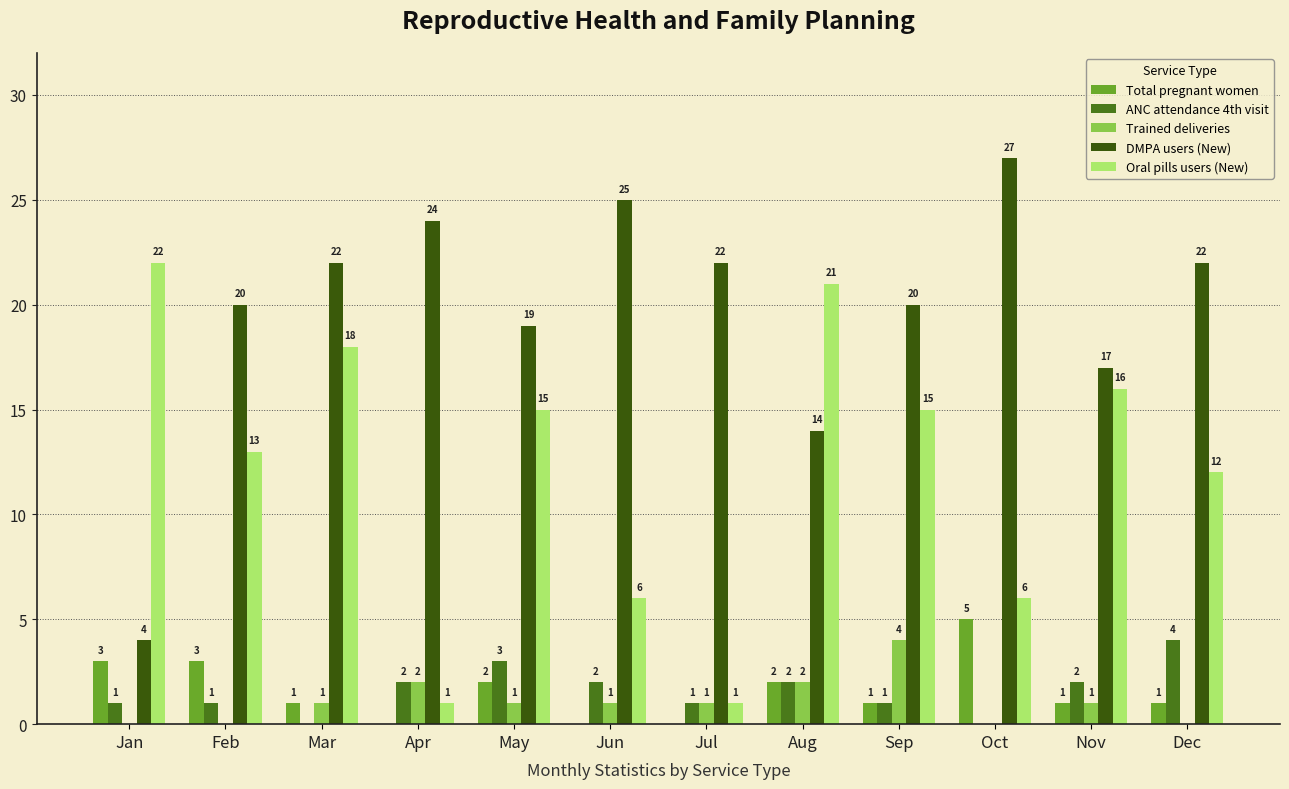

The value of DMPA users (New) at Sep is 20. True or false?

True